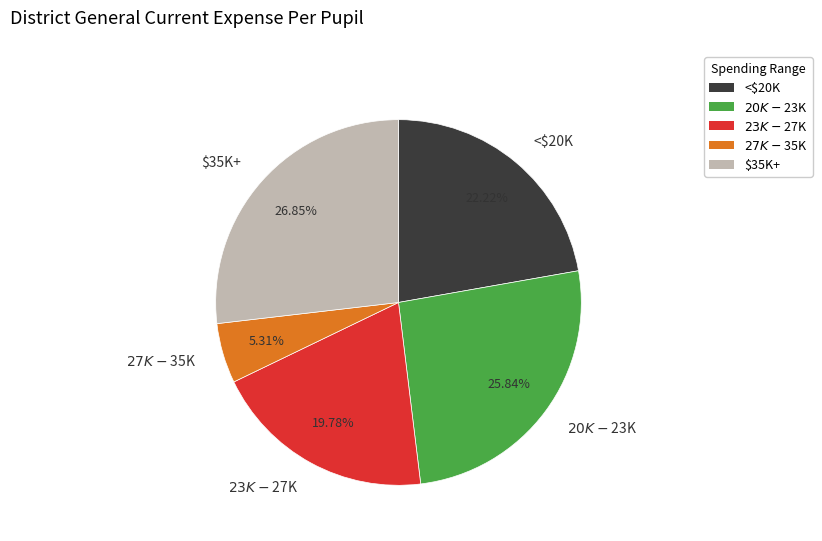

Which slice is the largest?

$35K+